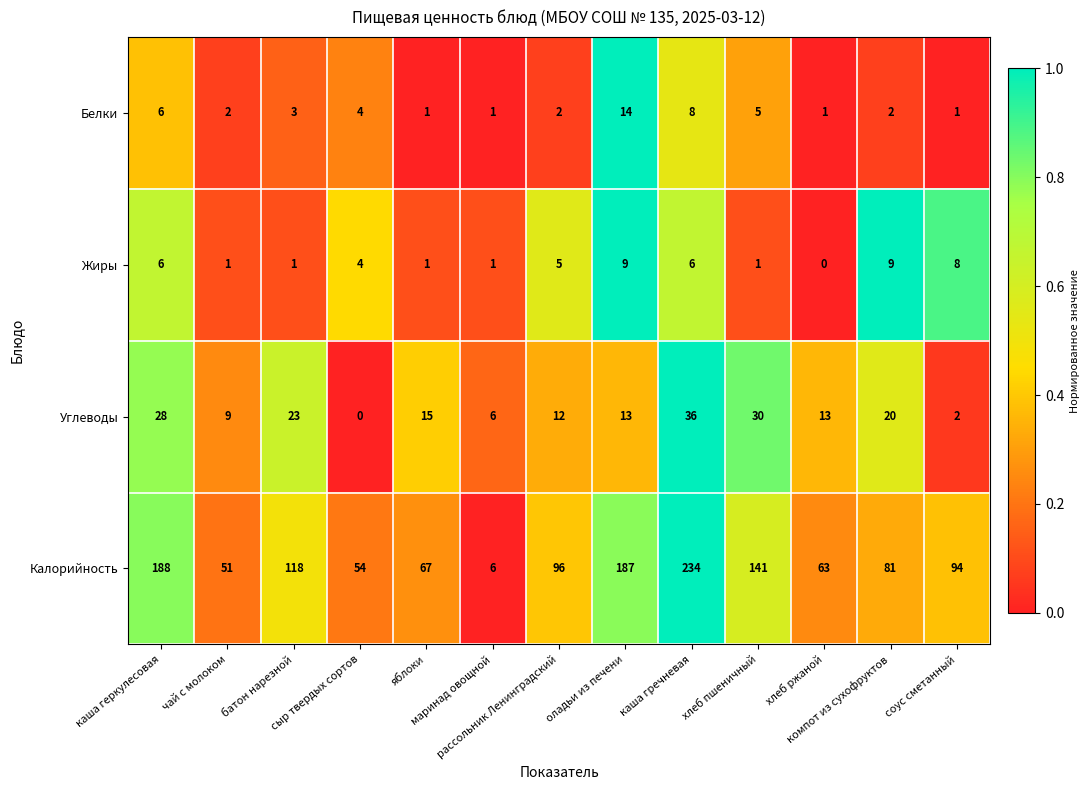

What is the sum of all Углеводы values?

207